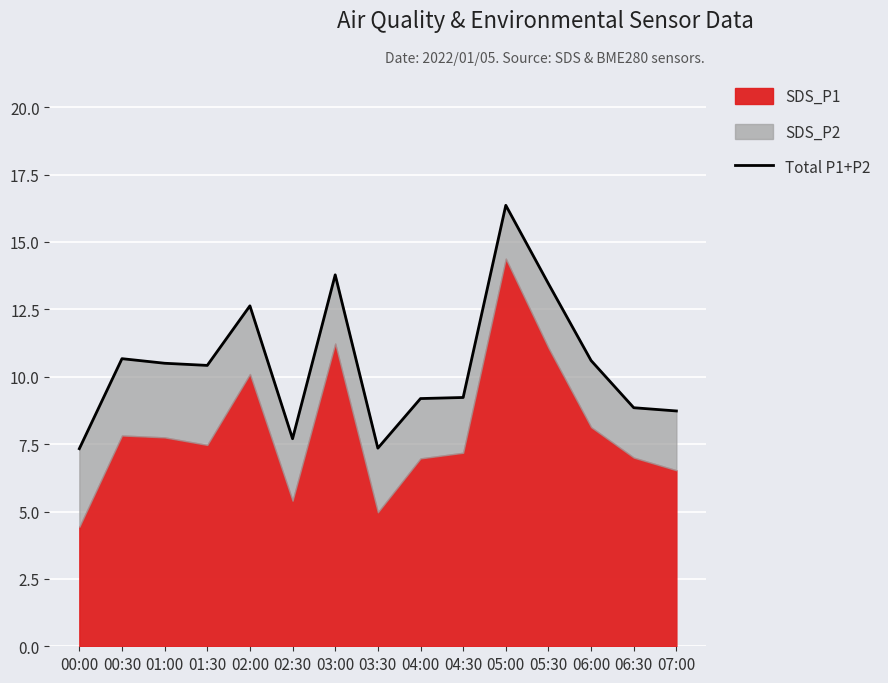

Which label corresponds to the largest value in the chart?

05:00